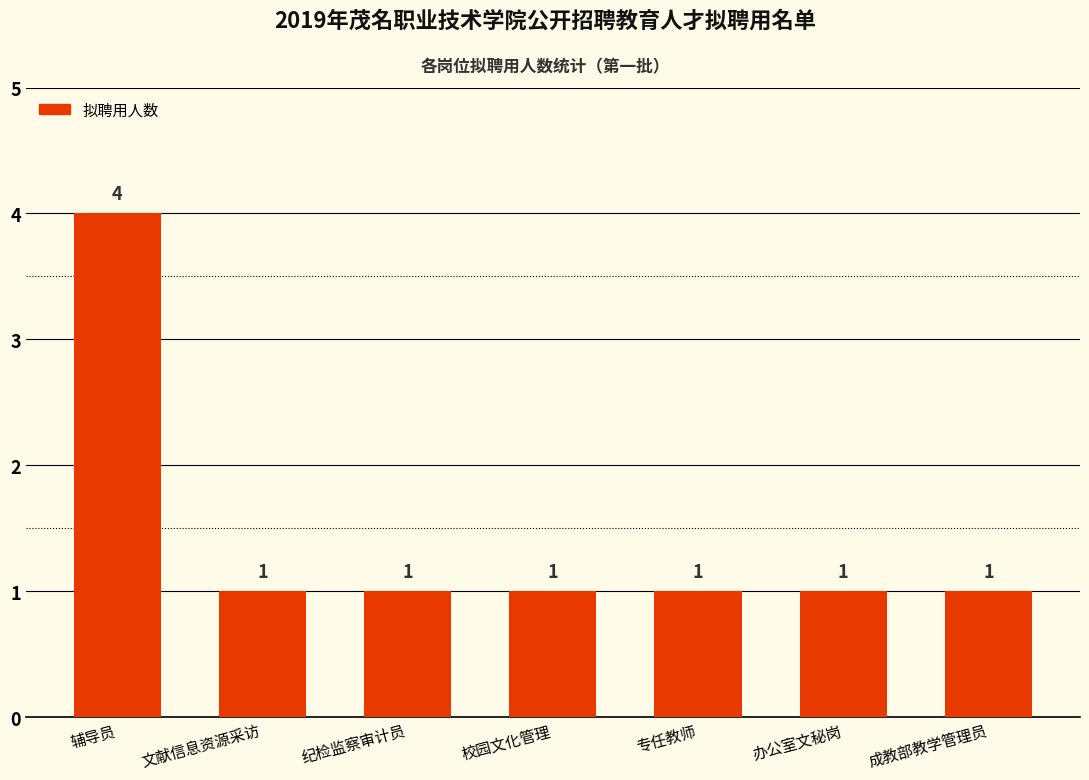

Count the values in the range 1 to 2.

6